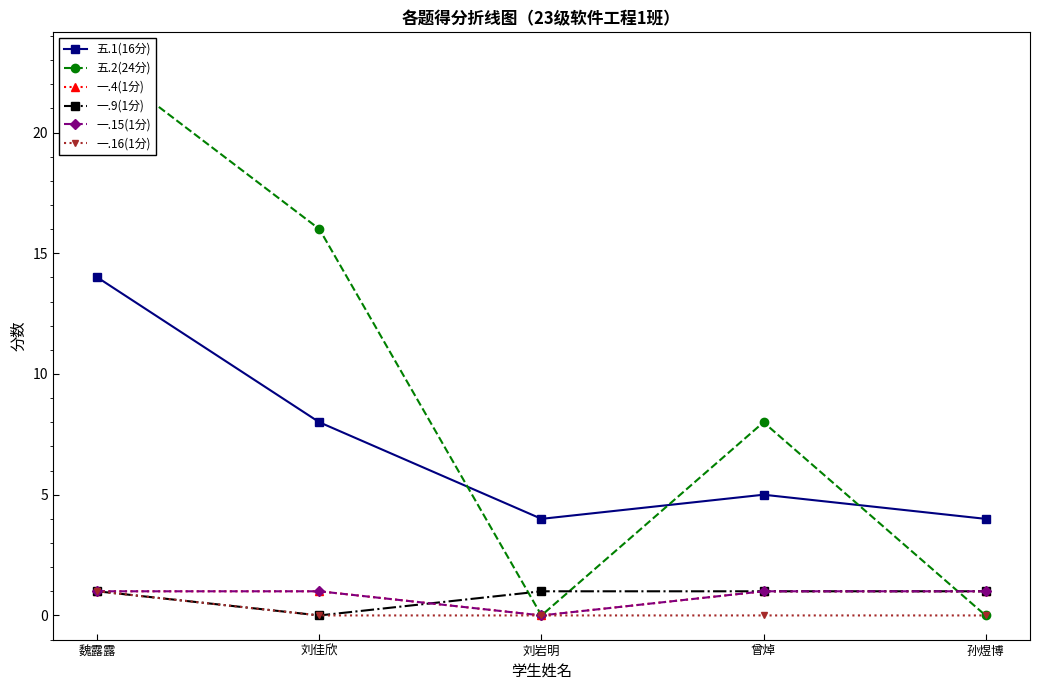

Which has a higher value, 孙煜博 or 曾焯?

曾焯